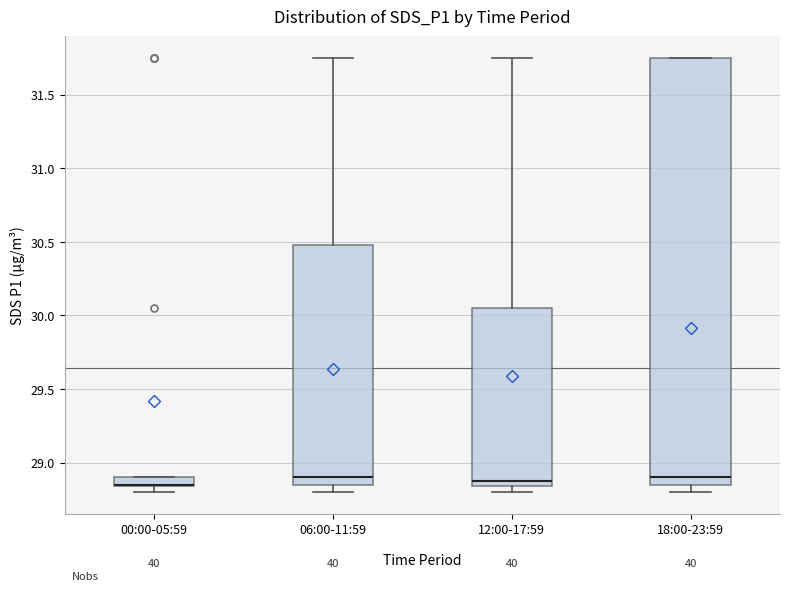

Comparing the boxes themselves (not the whiskers), which one is the tallest?

18:00-23:59